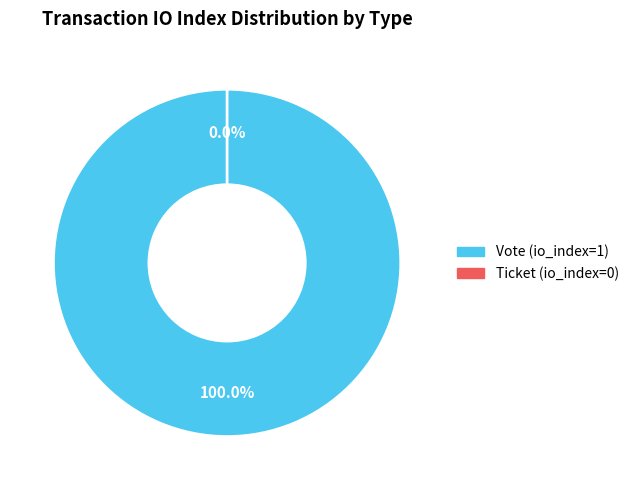

Which slice is the smallest?

Ticket (io_index=0)